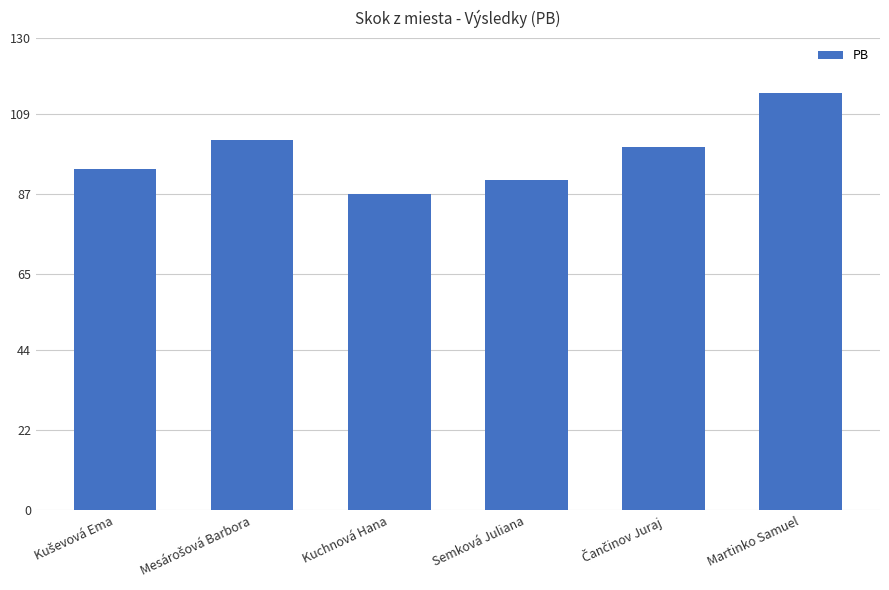

Reading left to right, list all the values displayed in this chart.

94	102	87	91	100	115